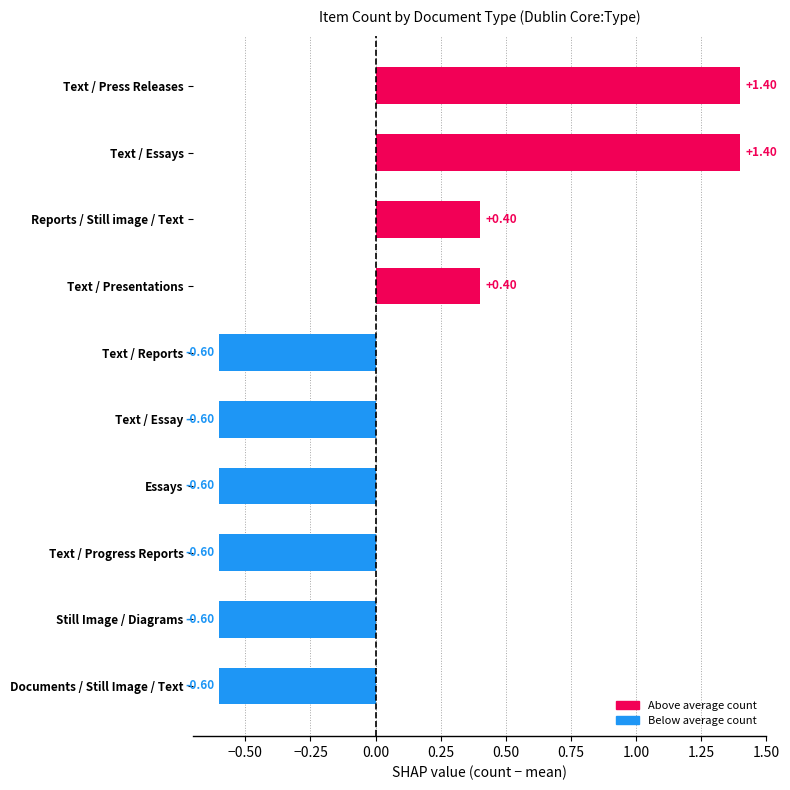

What is the change in value from Text / Essay to Text / Presentations?

+1.0